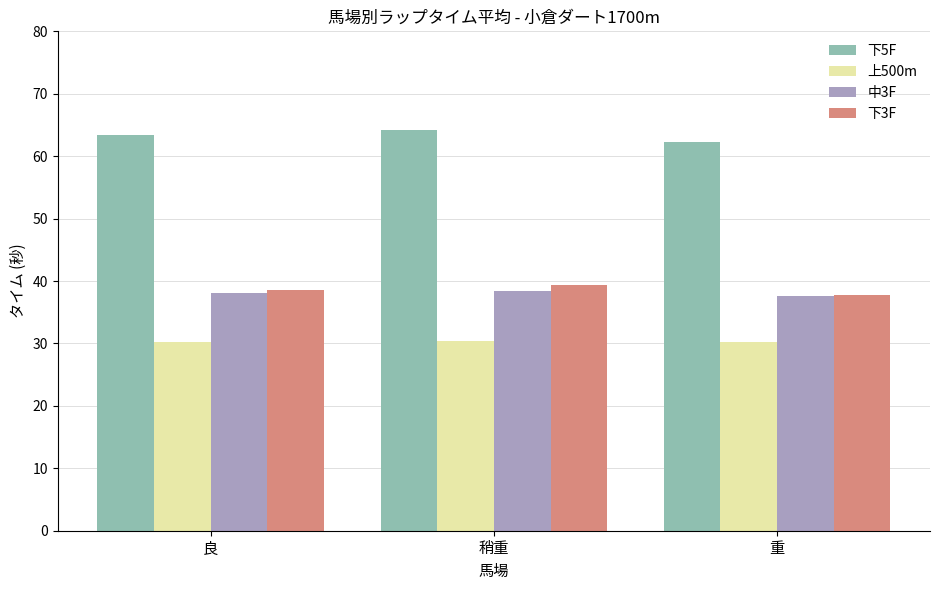

Which series has the largest total across all categories?

下5F